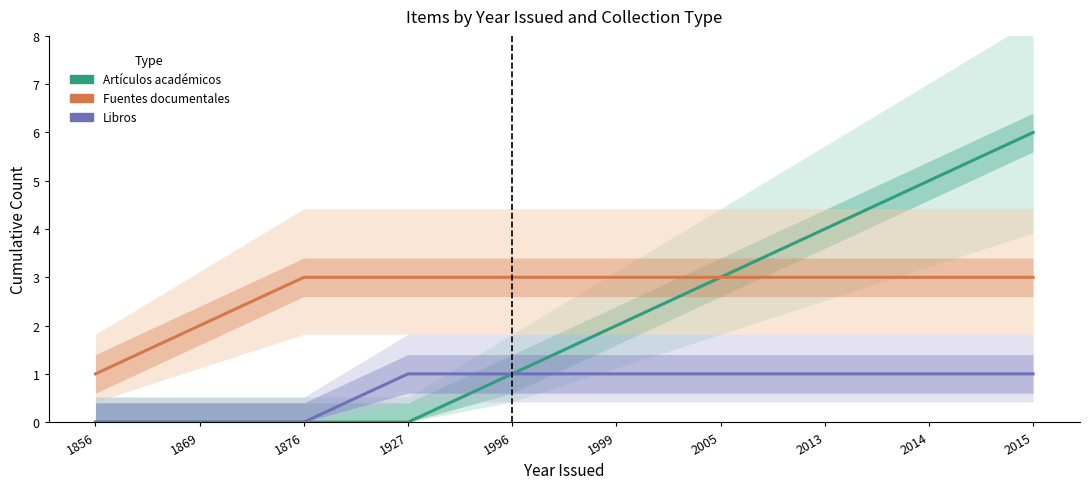

What is the spread (max minus min) of values at 2015?

5